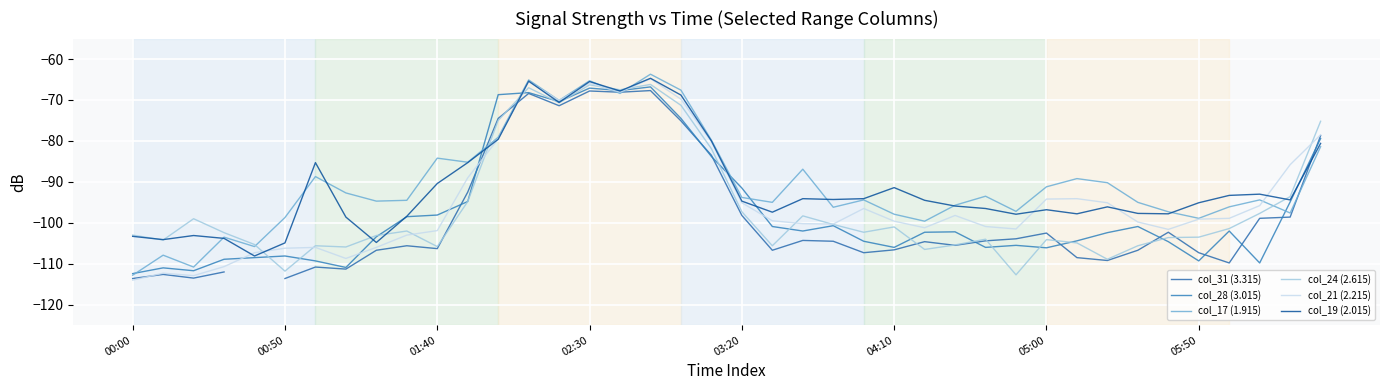

What is the average value of the col_17 (1.915) series?

-90.5